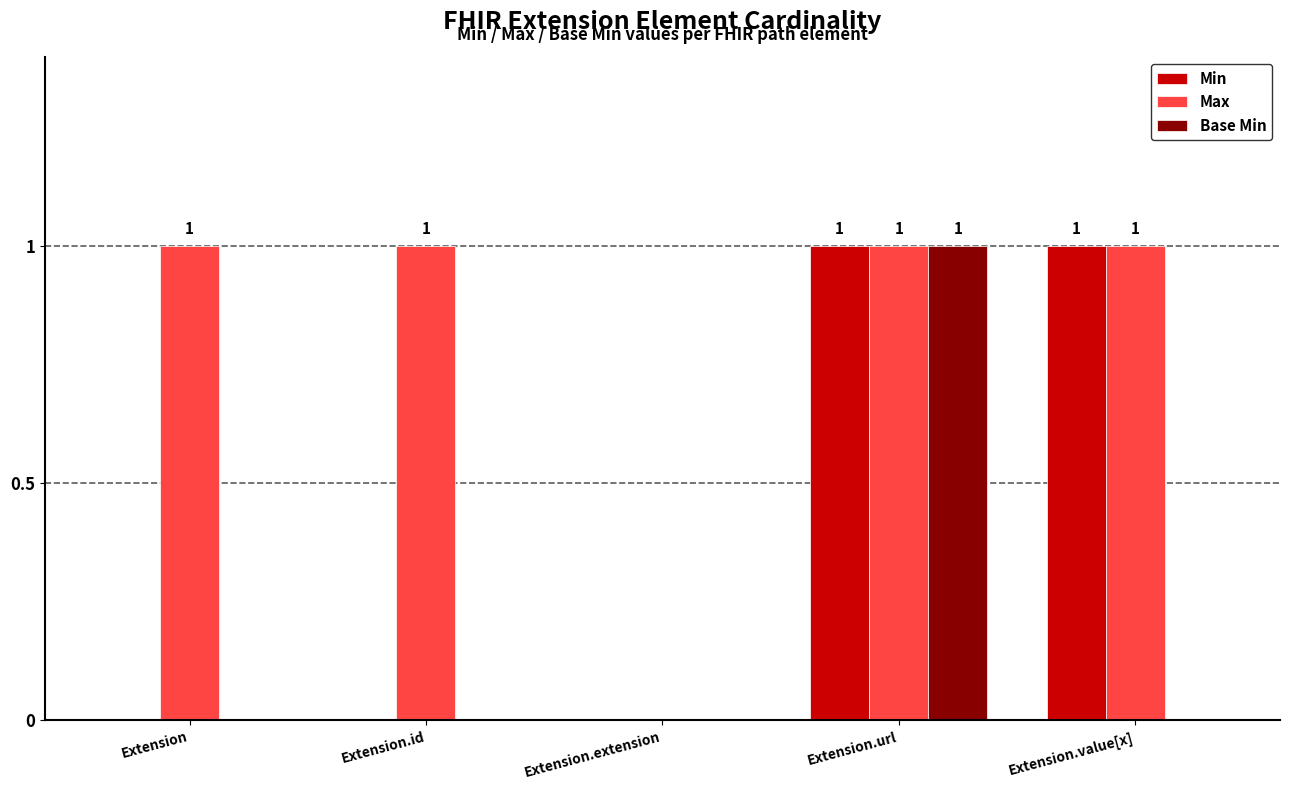

Count the number of categories in the chart.

5